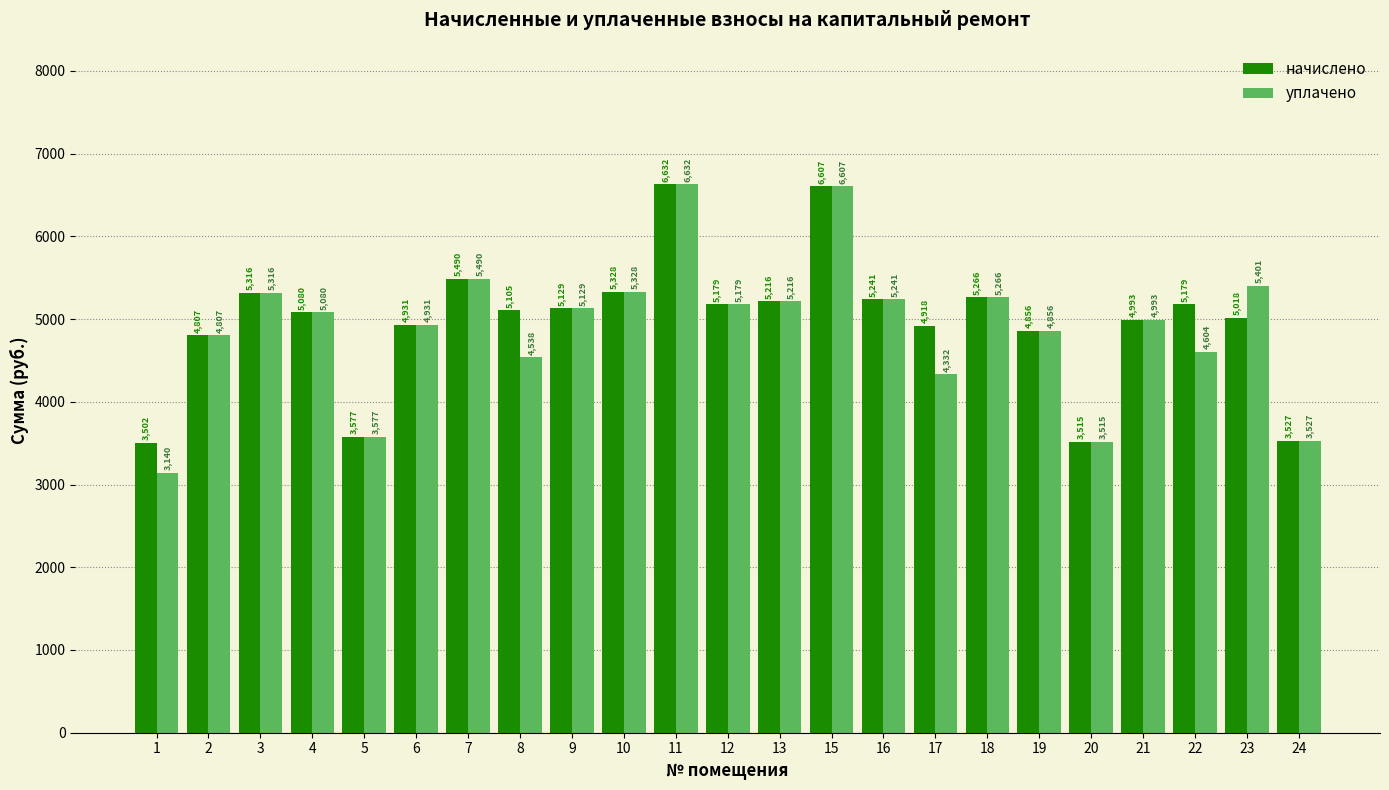

Is the value of начислено at 3 greater than the value of уплачено at 2?

Yes